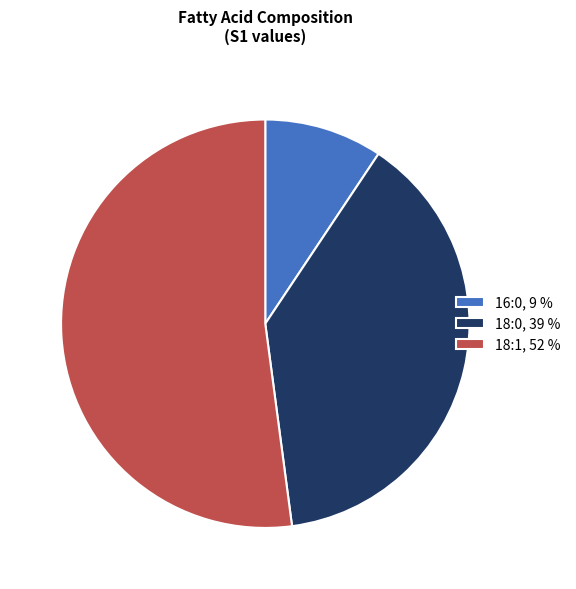

What is the smallest slice in the pie chart?

16:0